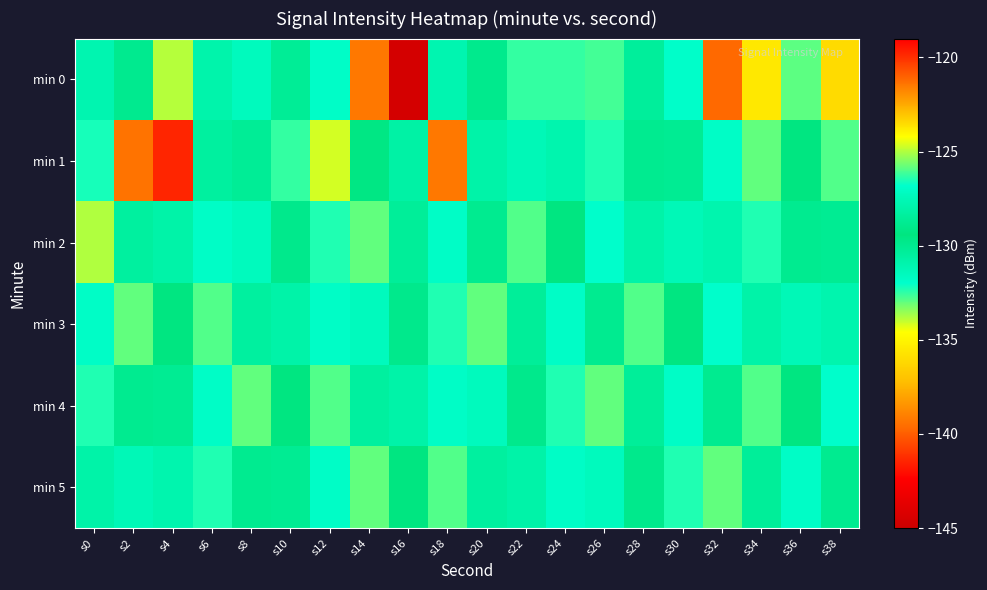

Which has a higher value, s16 or s14?

s14